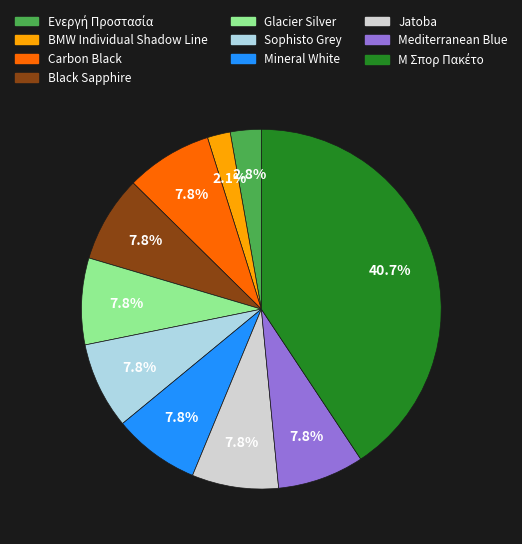

Does any single category account for the majority?

No